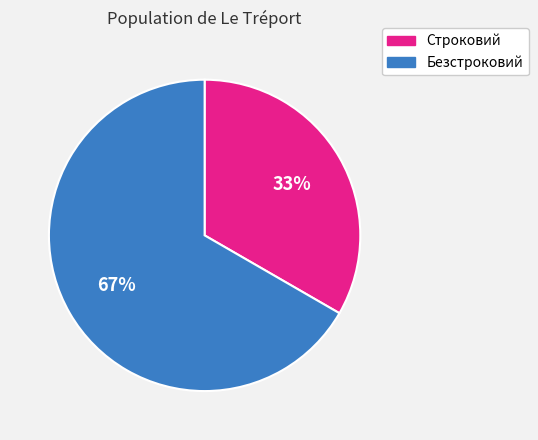

Which category has the smallest portion of the pie?

Строковий